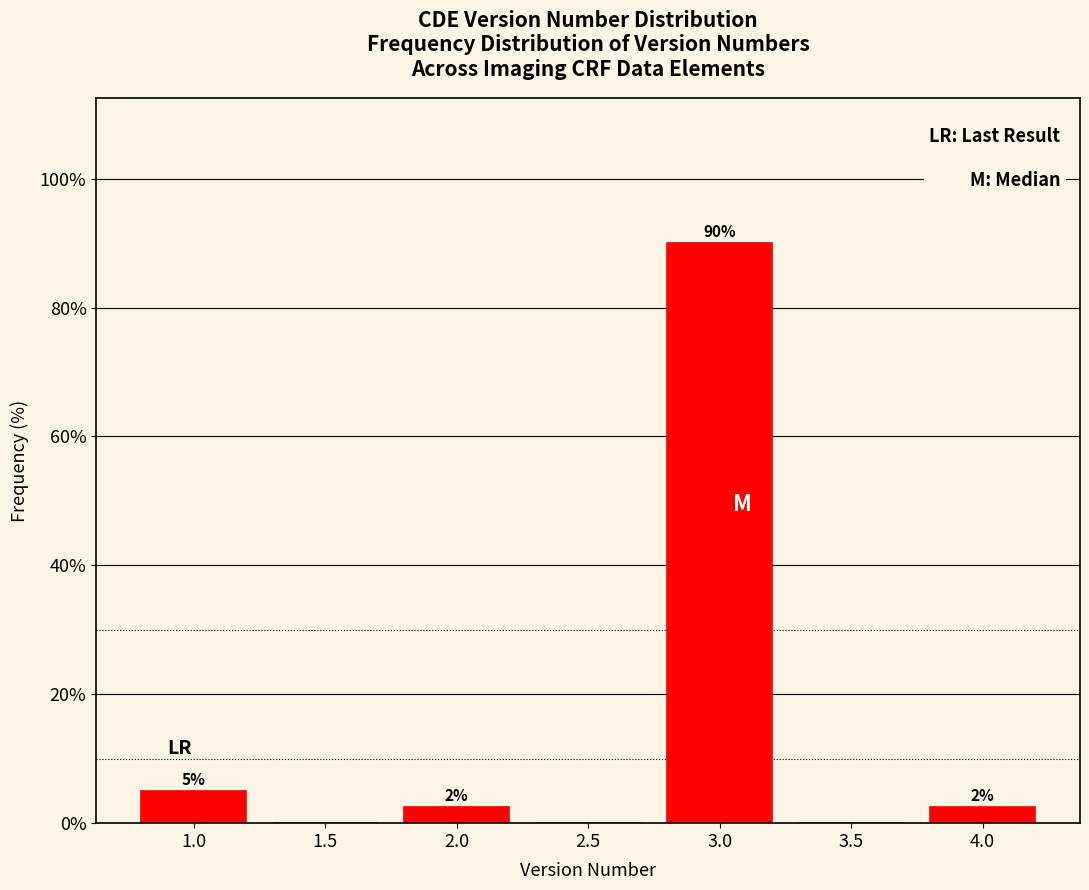

Is it true that the value at 4.0 is 2.5?

True